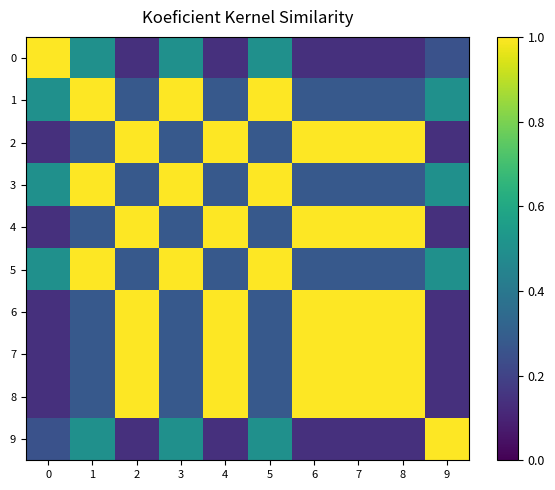

Which has a higher value, 5 or 8?

5